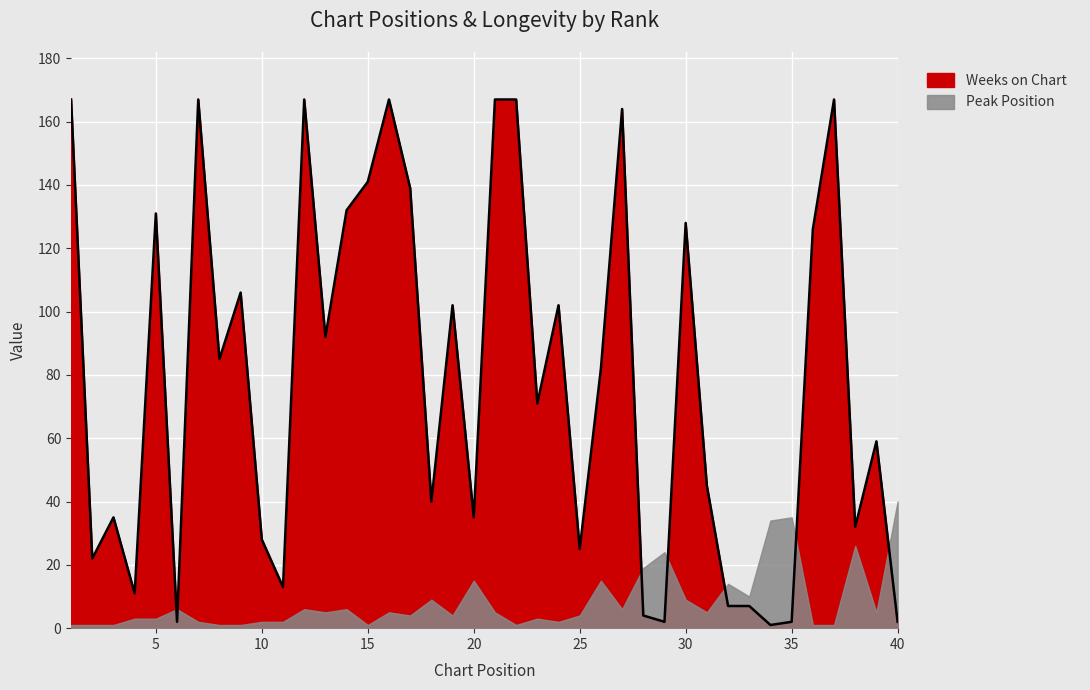

What is the difference between the maximum and minimum values?

166